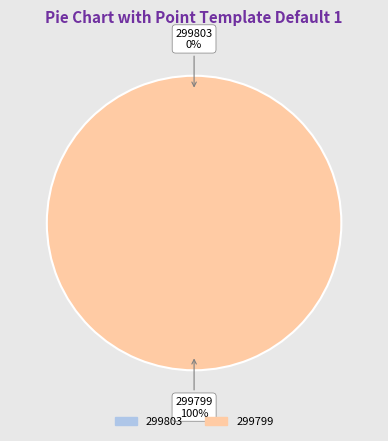

Does 299803 account for over 50% of the chart?

No